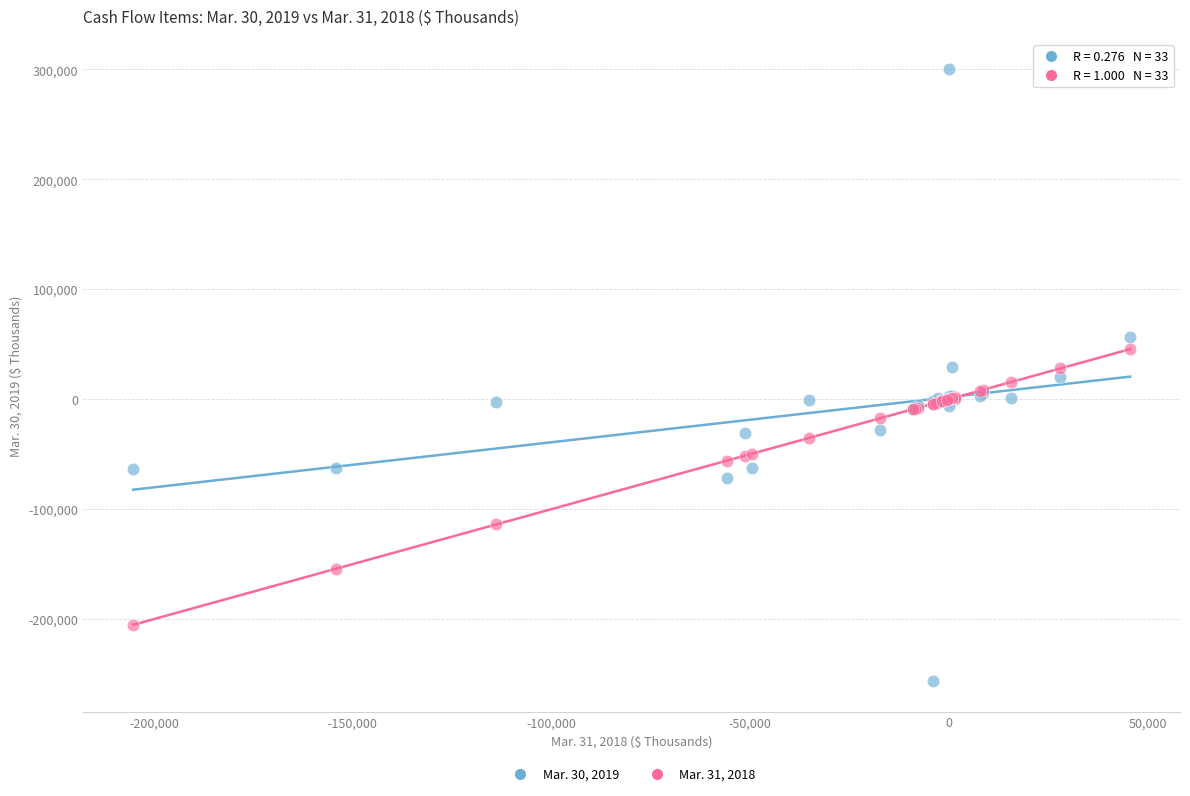

Which series has the largest Y range (max minus min)?

Mar. 30, 2019